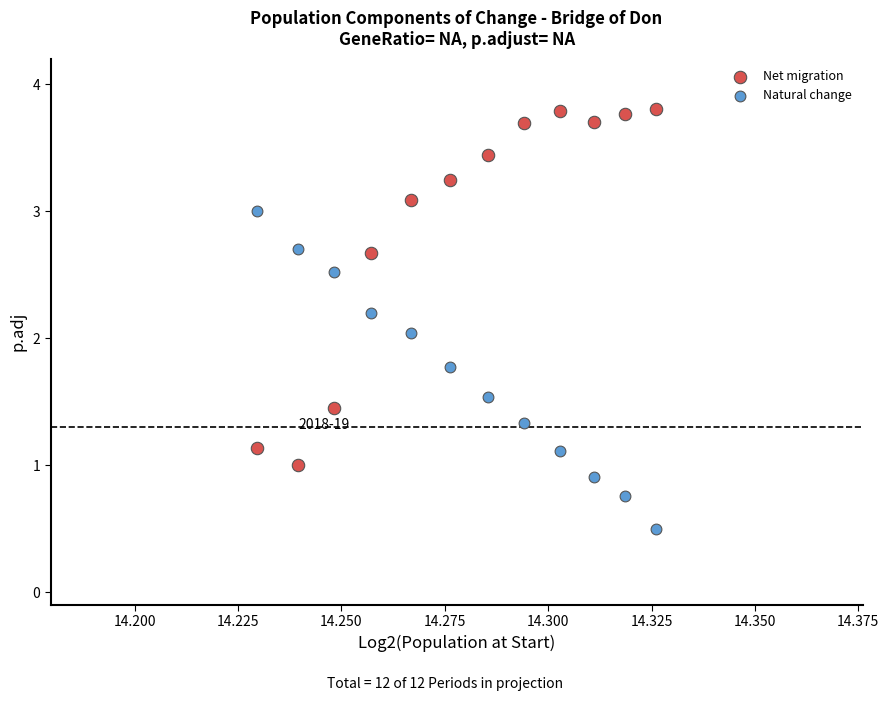

Across all data points, what is the range of Y values (max minus min)?

3.3